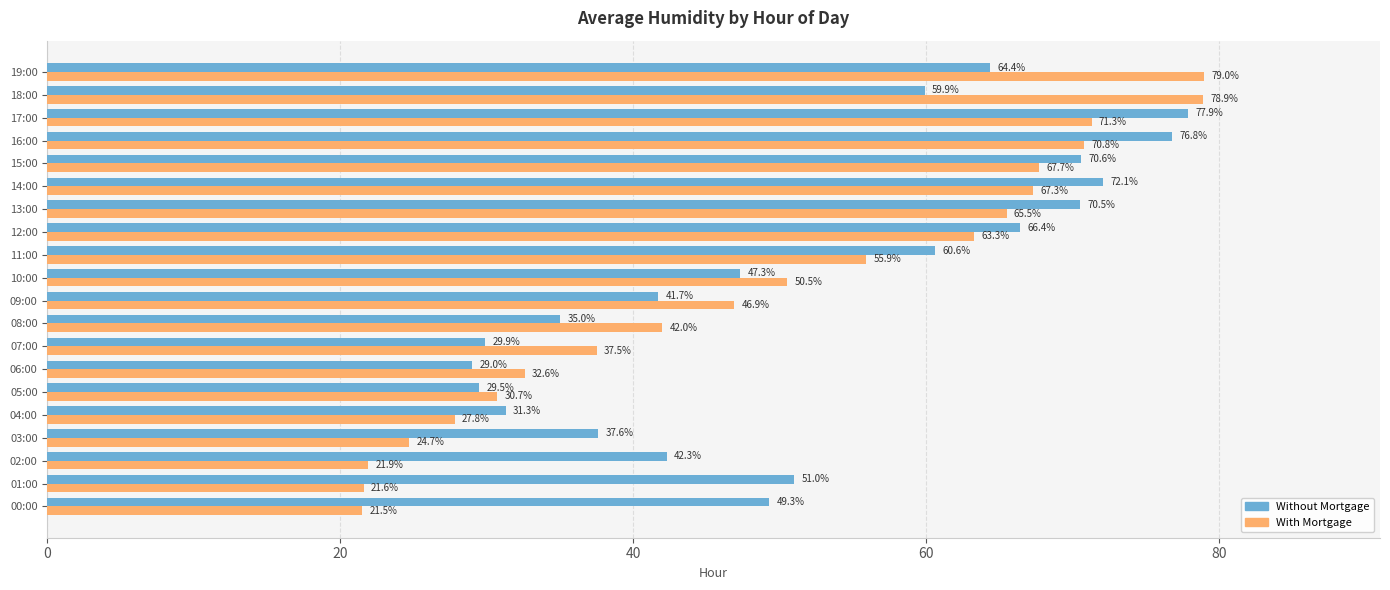

Rank the series by their maximum value, from highest to lowest.

With Mortgage, Without Mortgage